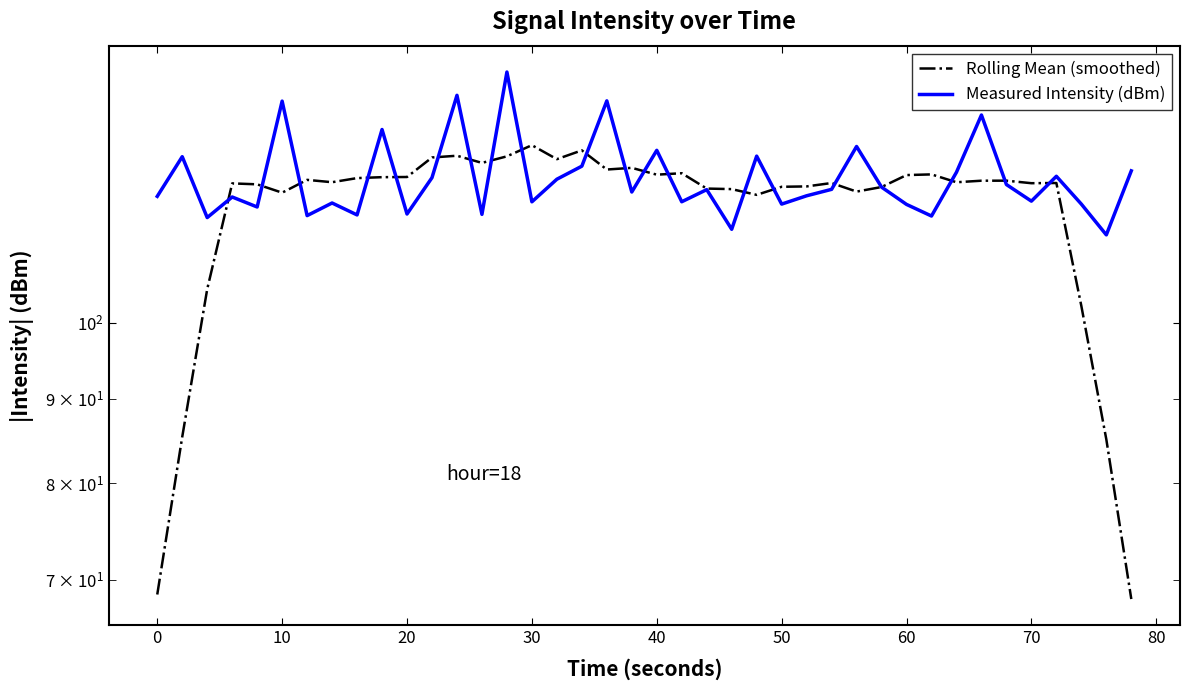

What is the lowest value of the Rolling Mean (smoothed) series?

68.1